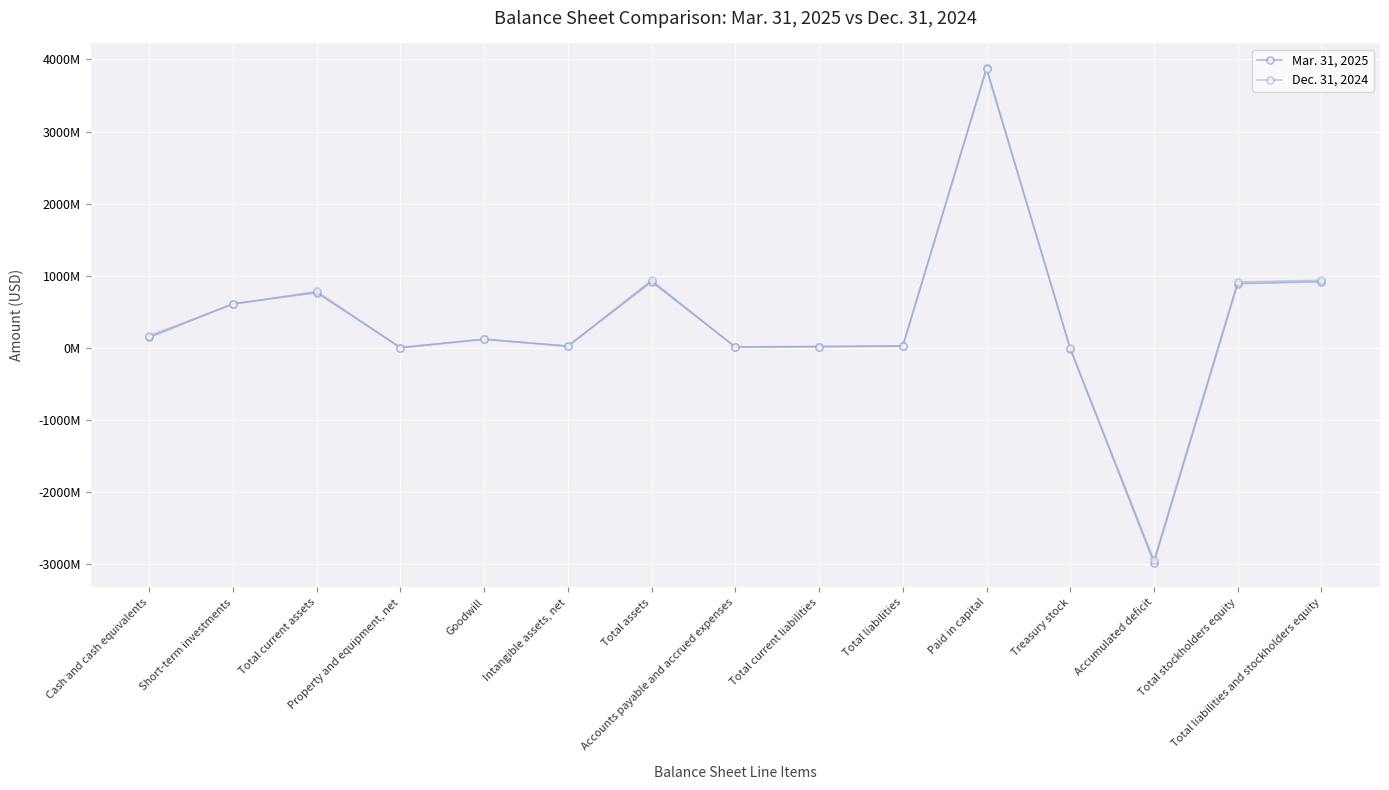

Which series has the largest total across all categories?

Dec. 31, 2024